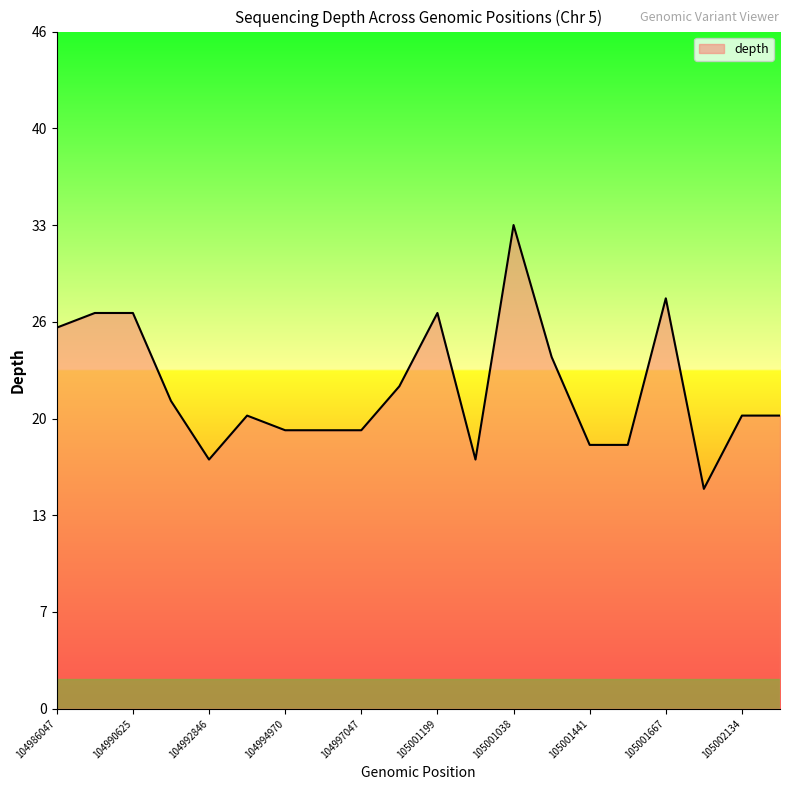

What is the maximum value shown in the chart?

33